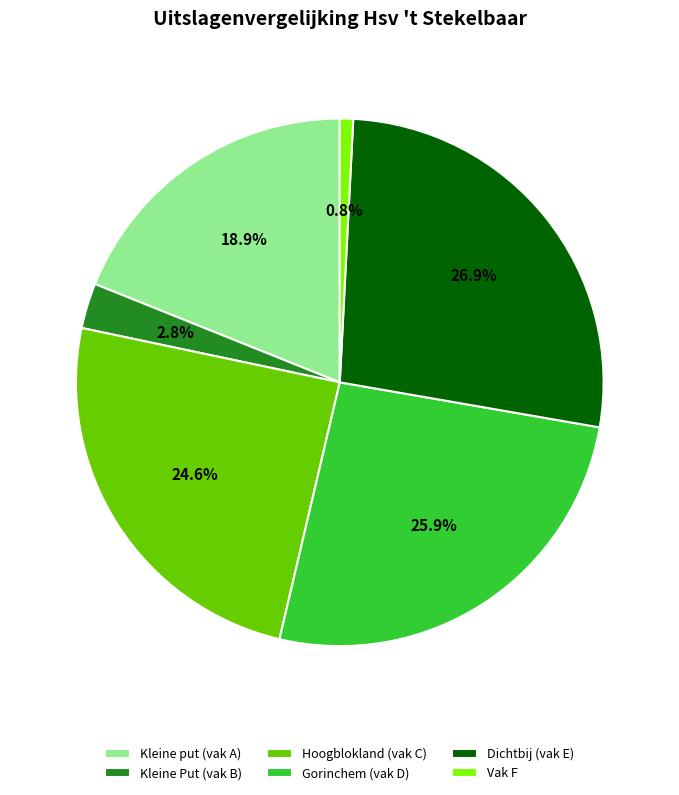

Which slice is the smallest?

Vak F